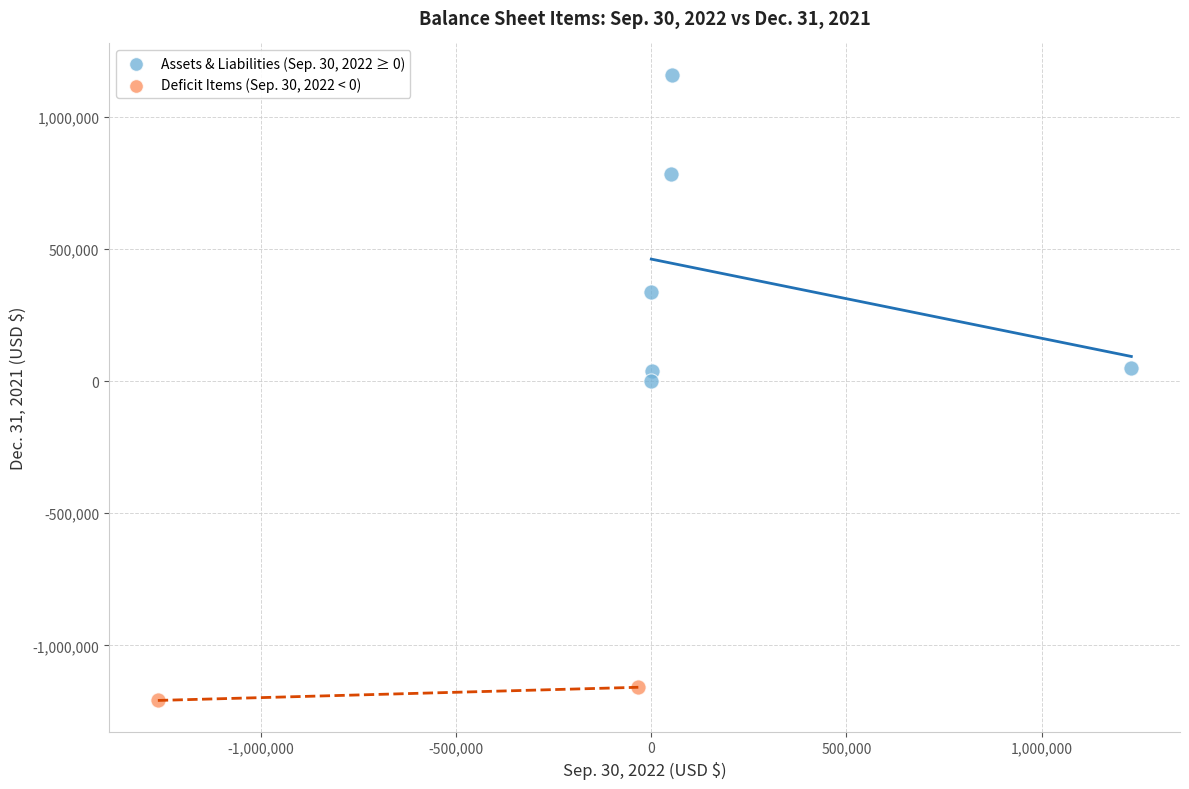

Which series has the widest spread of Y values?

Assets & Liabilities (Sep. 30, 2022 ≥ 0)